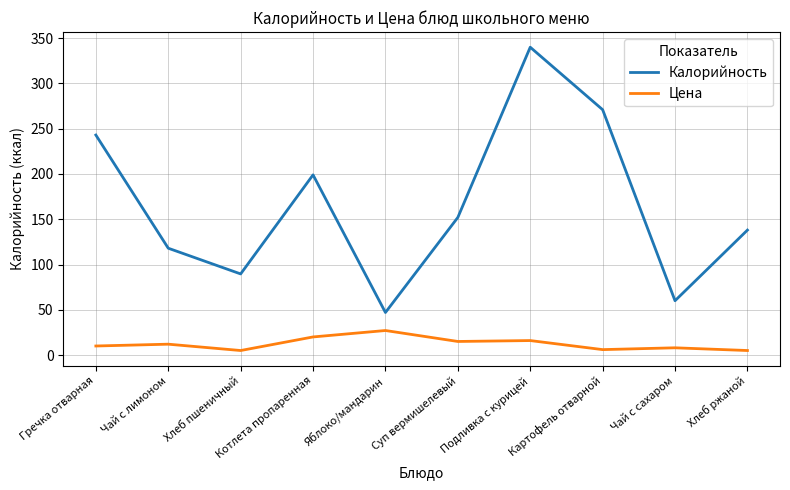

True or false: Цена and Калорийность intersect in this chart.

False